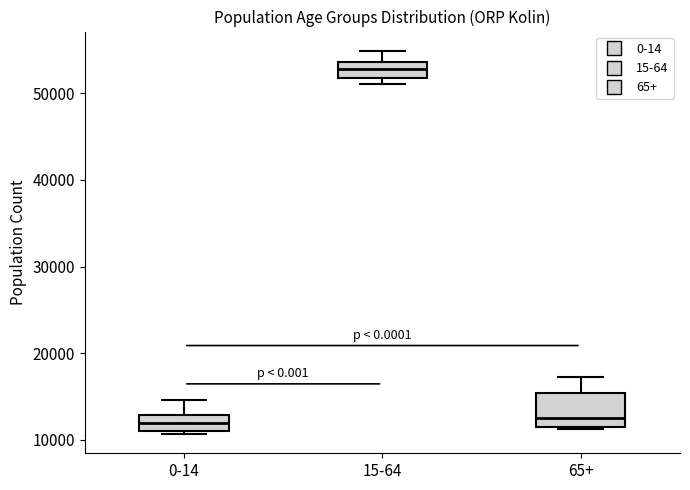

Comparing the boxes themselves (not the whiskers), which one is the tallest?

65+